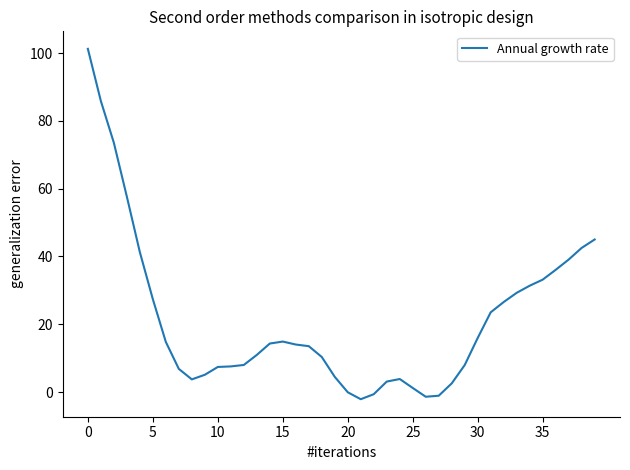

What is the maximum value shown in the chart?

101.3